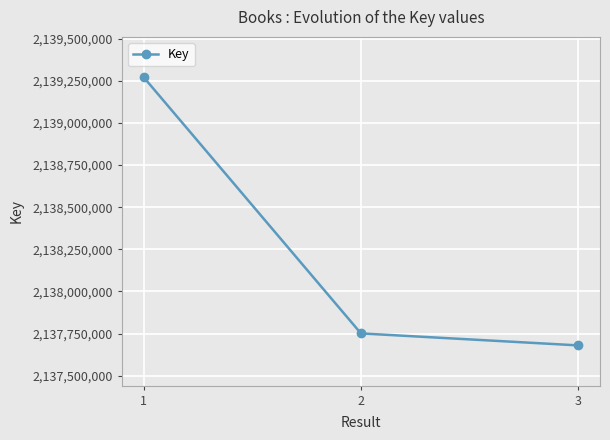

Approximately how many times larger is the value at 1 compared to 3?

1.0